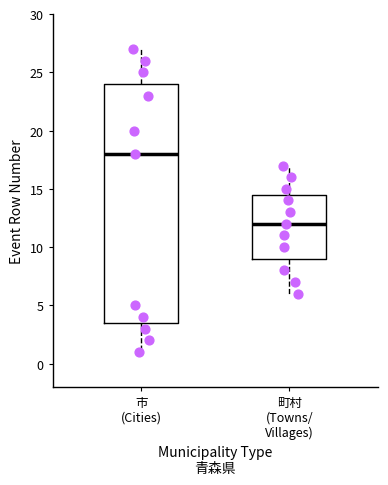

Comparing the boxes themselves (not the whiskers), which one is the tallest?

市 (Cities)